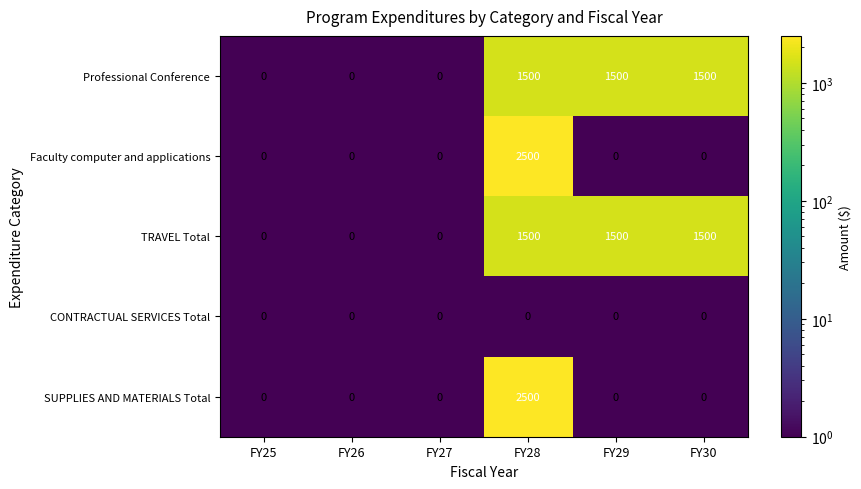

At which category is the sum across all series the highest?

FY28